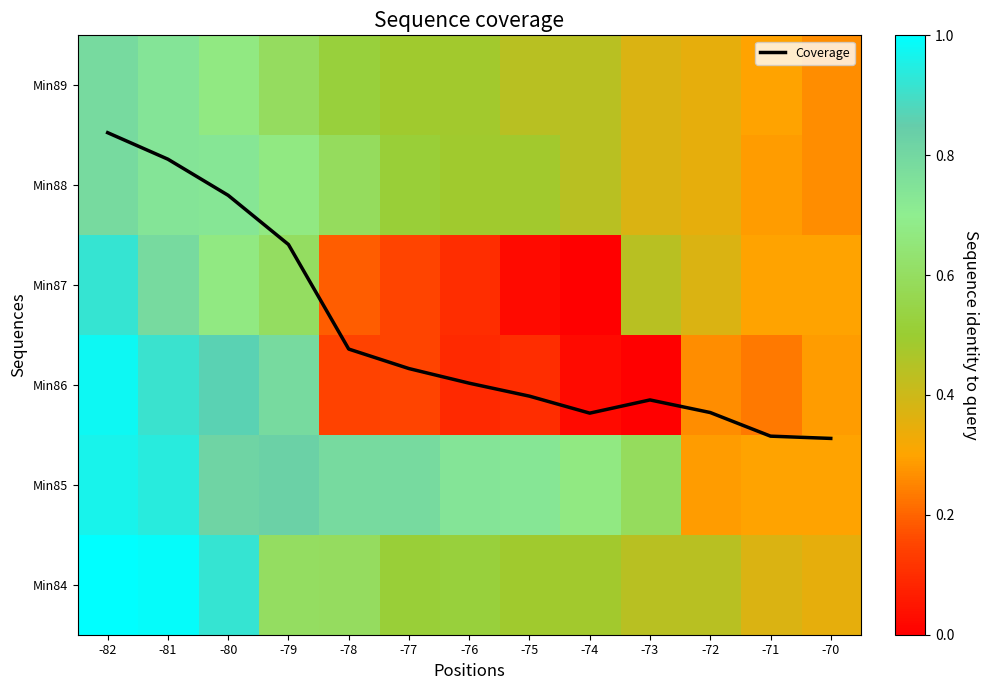

Which series changed the most between -82 and -74?

Coverage